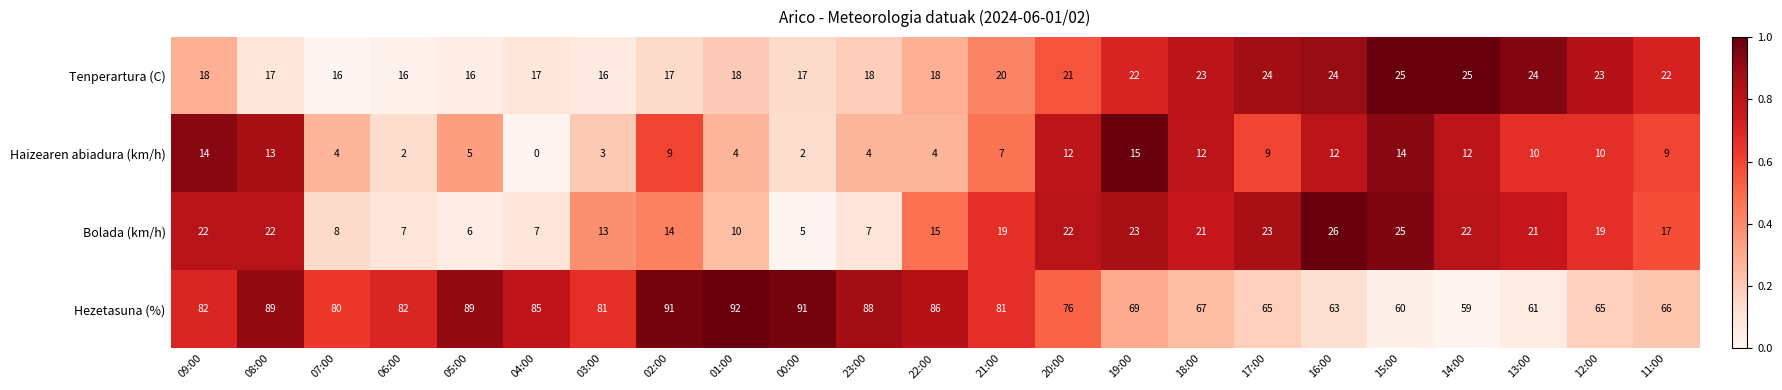

What is the difference between the maximum and second lowest values in the Haizearen abiadura (km/h) series?

13